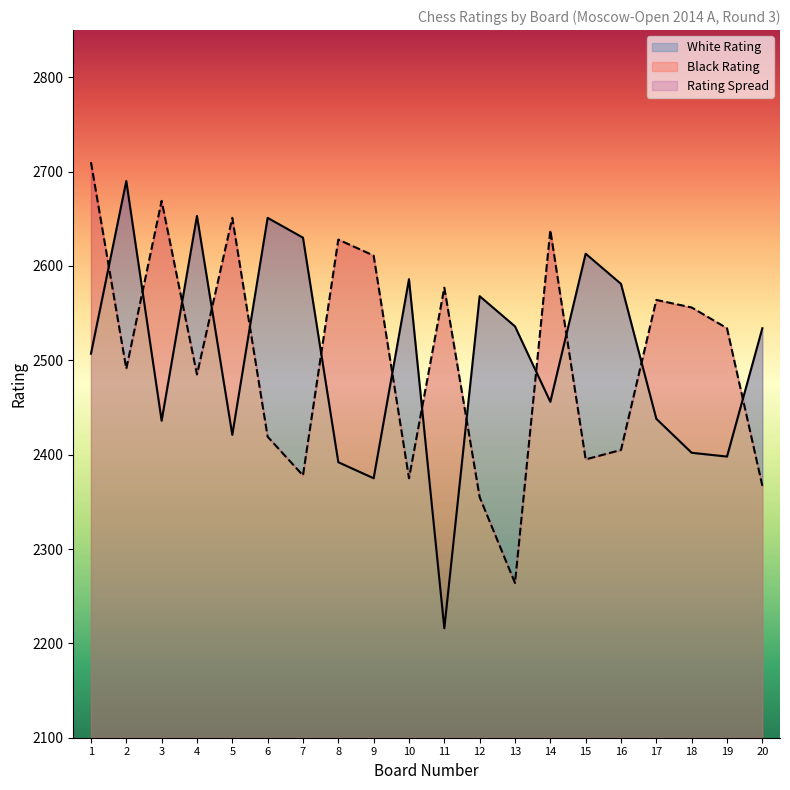

What is the difference between the maximum and minimum values in the White Rating series?

474